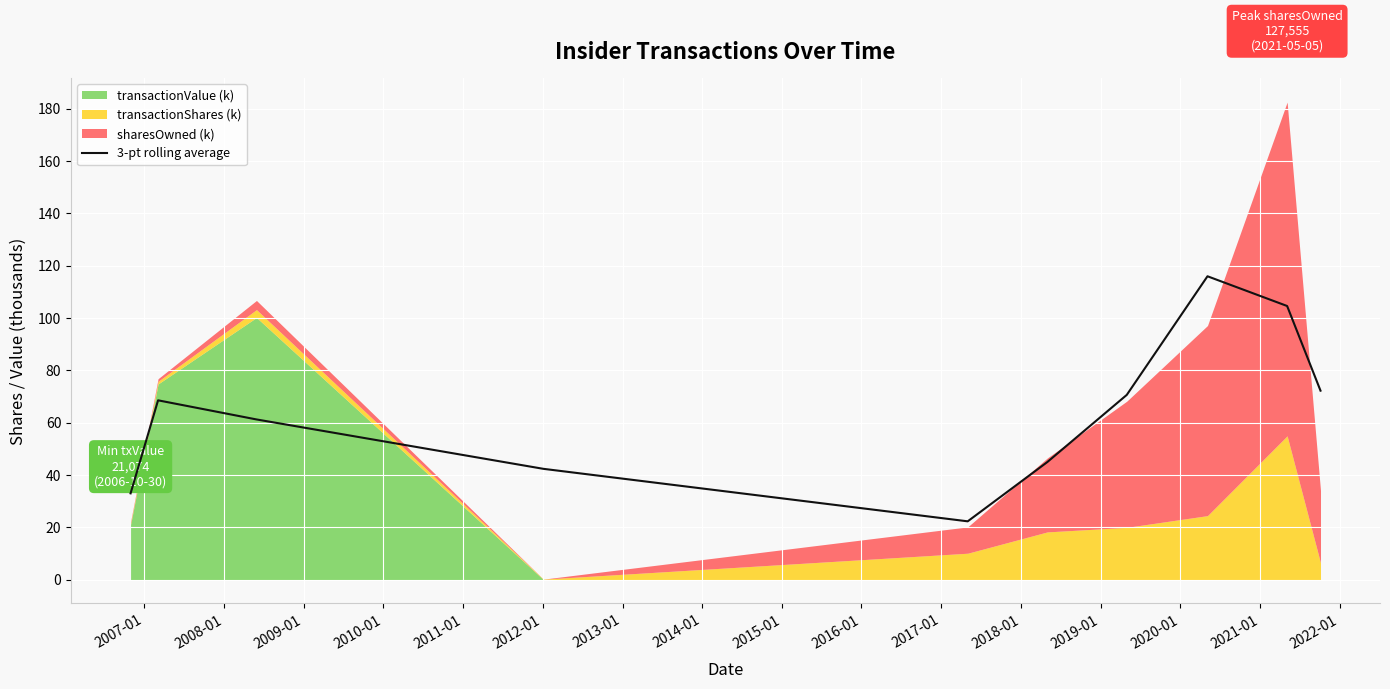

What is the highest value of the 3-pt rolling average series?

115.9